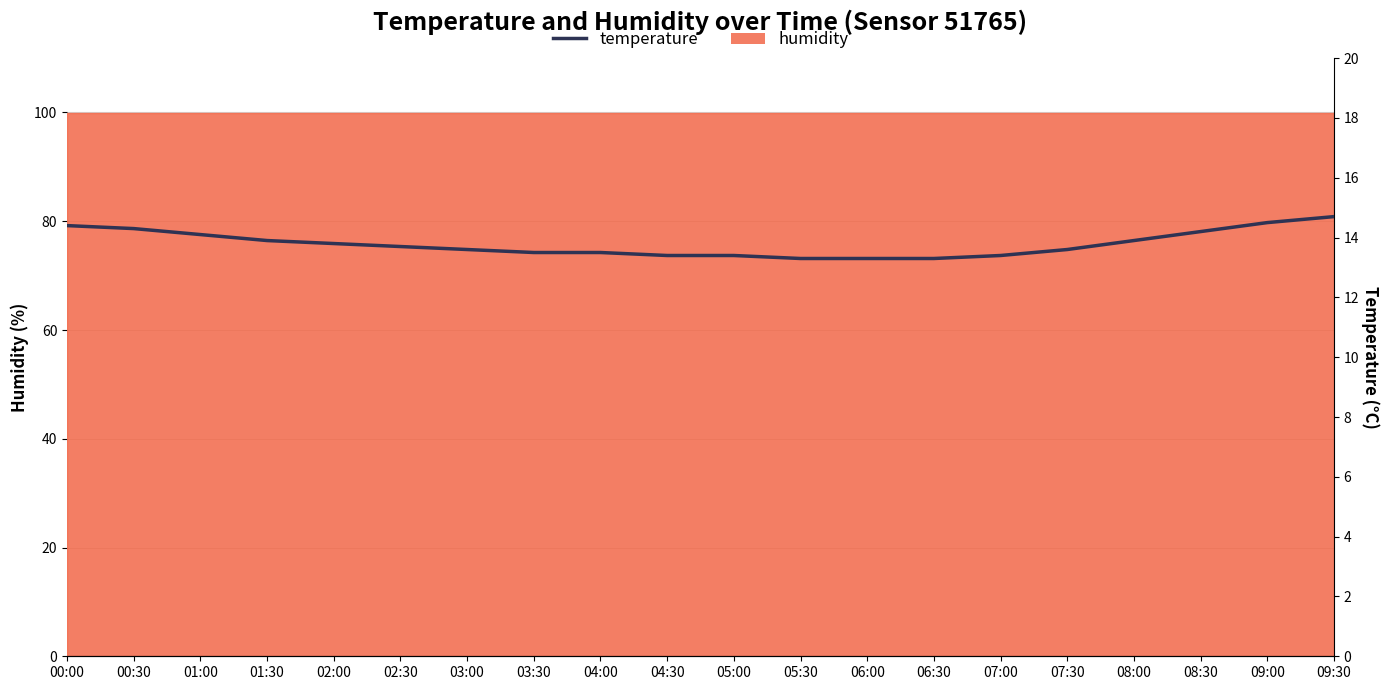

The chart shows a value of 24.4 at 00:00. True or false?

False